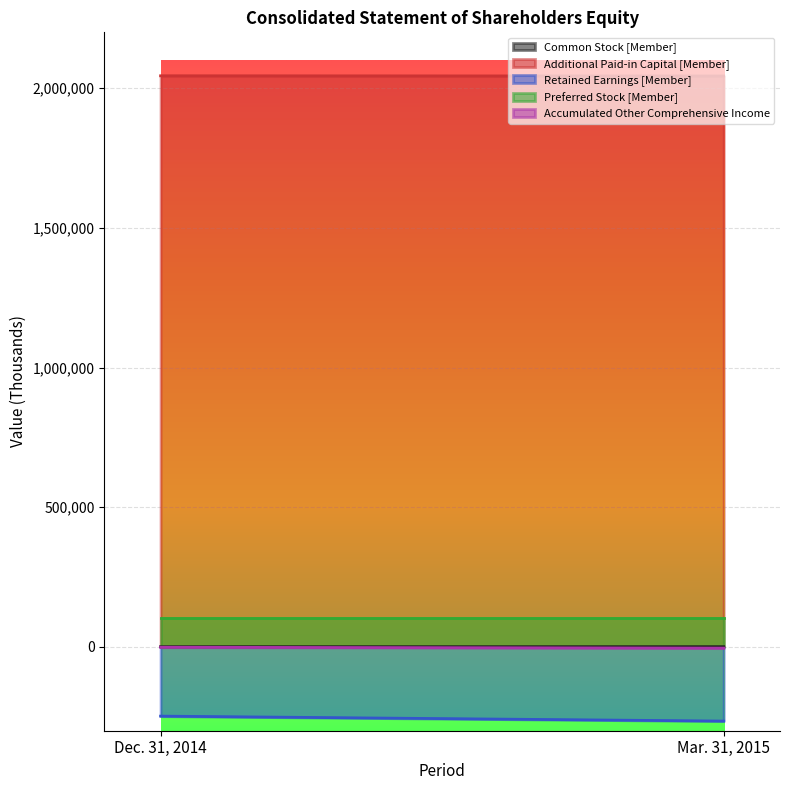

Read the Retained Earnings [Member] value at Dec. 31, 2014, to the nearest 50.

-247800